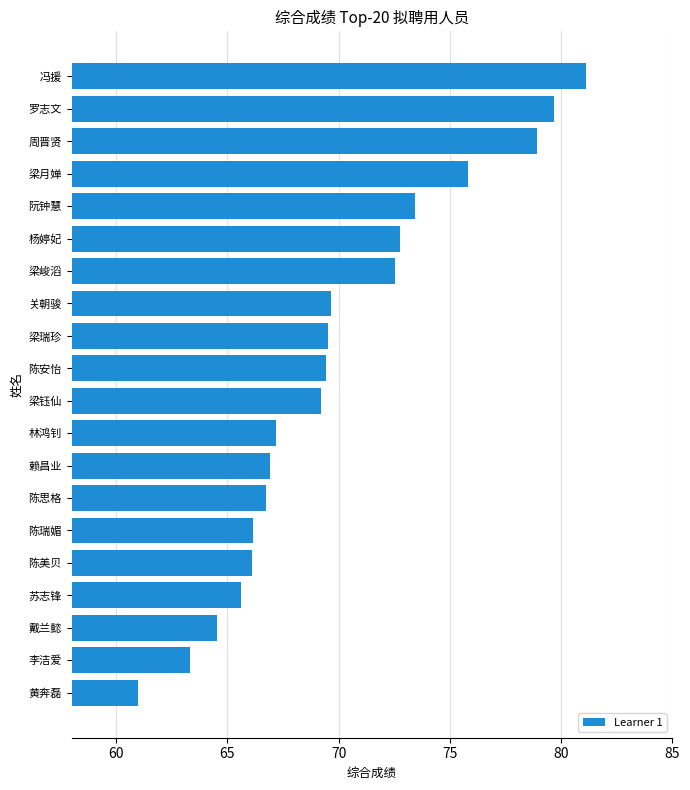

What is the smallest value displayed?

61.0